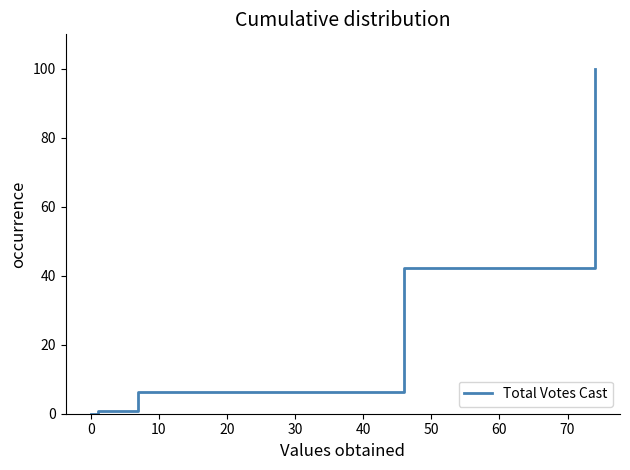

What is the sum of all values?

149.2